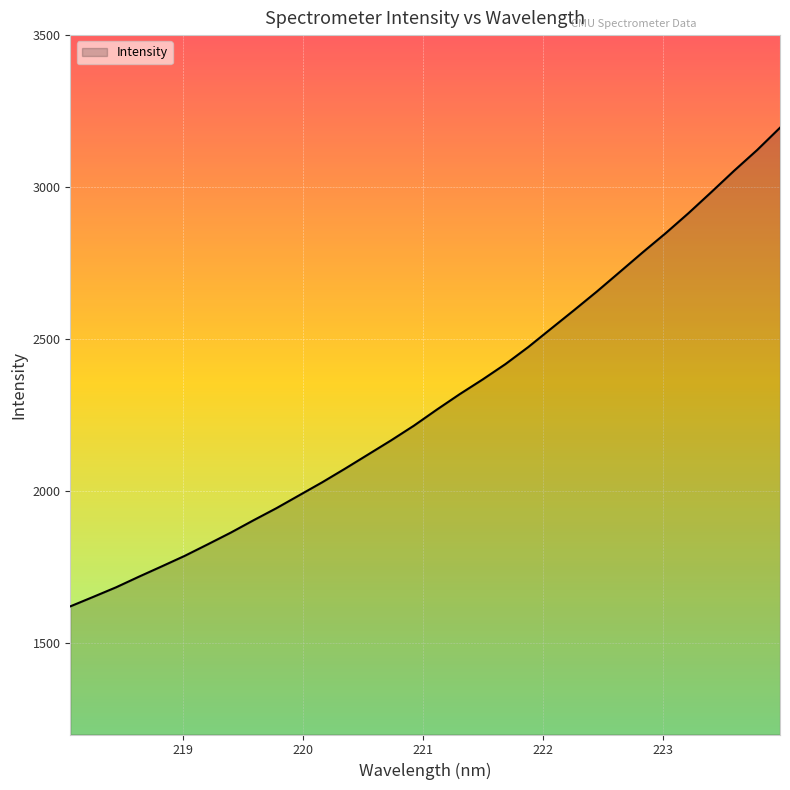

What is the smallest value displayed?

1621.4